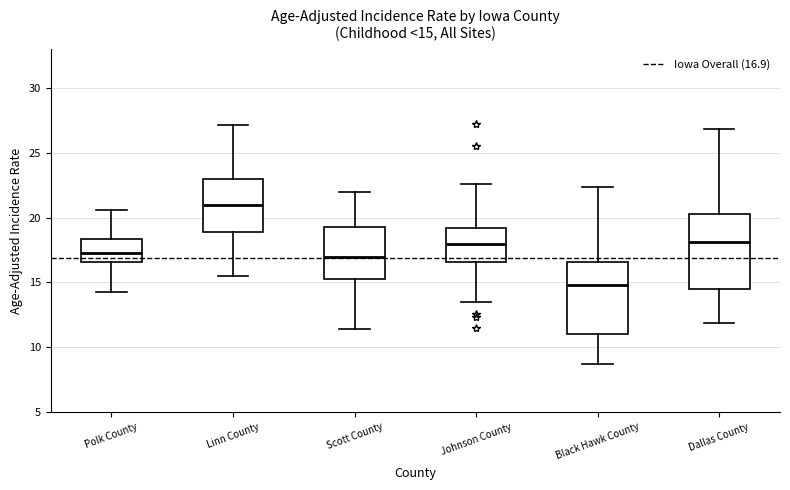

Which box has the highest median line?

Linn County